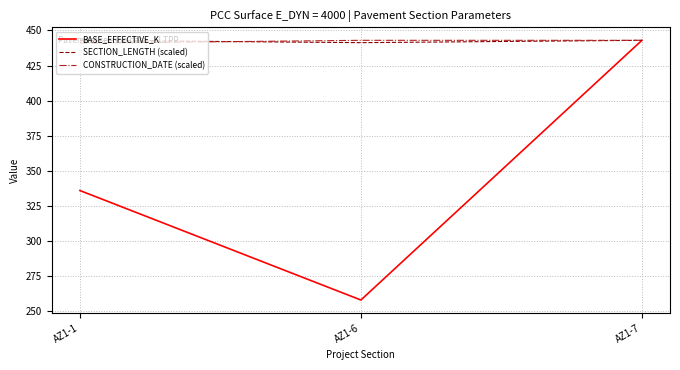

Reading left to right, transcribe all the data shown in this chart.

BASE_EFFECTIVE_K: AZ1-1=336.0	AZ1-6=258.0	AZ1-7=443.0
SECTION_LENGTH (scaled): AZ1-1=443.0	AZ1-6=441.3	AZ1-7=443.0
CONSTRUCTION_DATE (scaled): AZ1-1=441.0	AZ1-6=443.0	AZ1-7=443.0